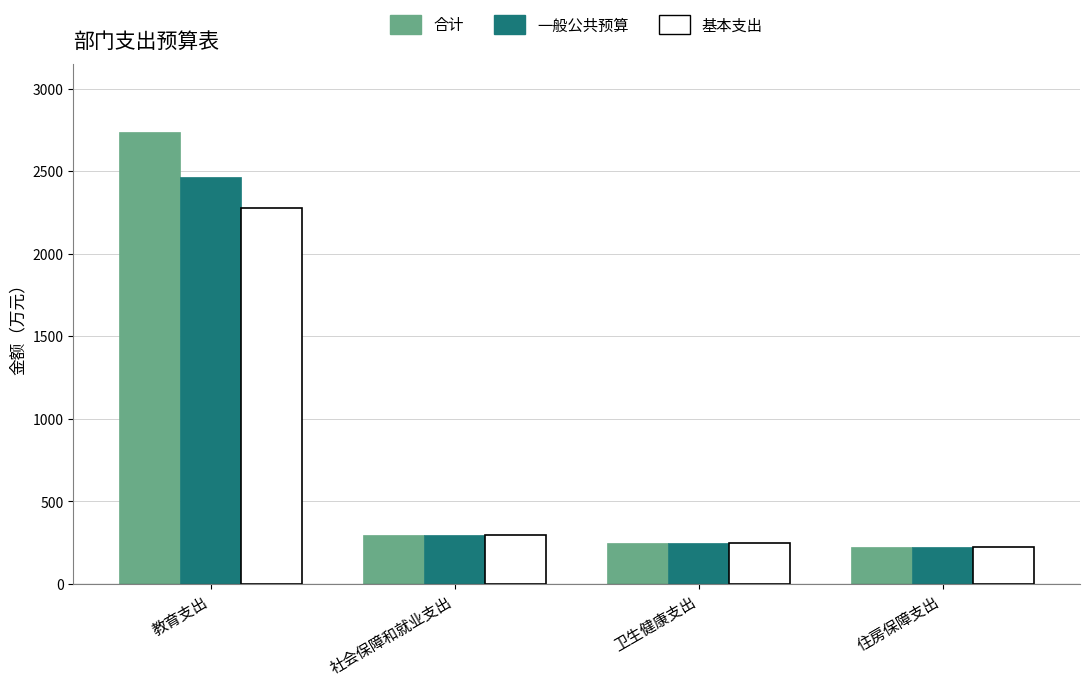

What are all the series names shown in the legend?

合计, 一般公共预算, 基本支出